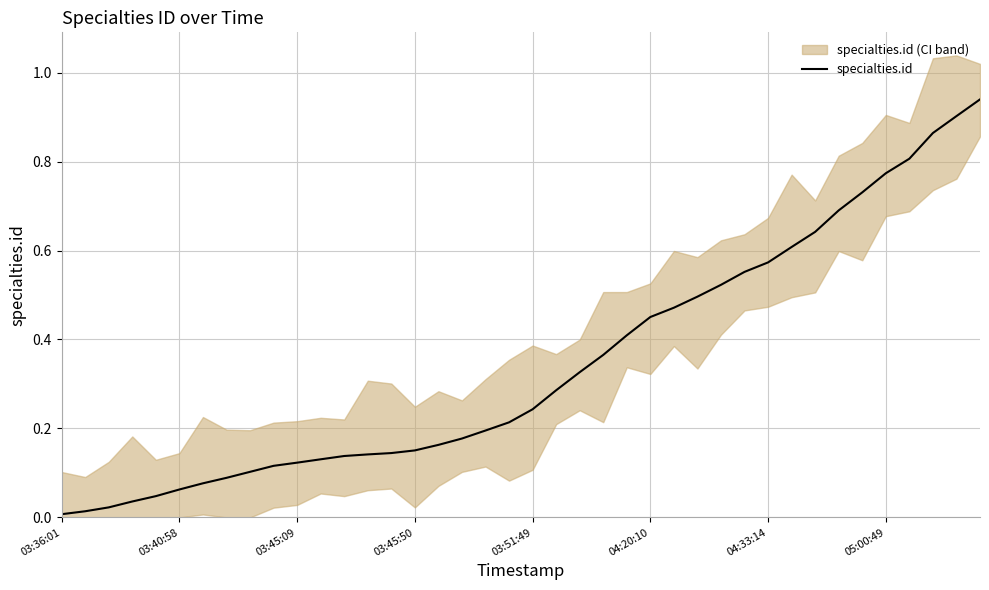

What is the greatest value displayed?

0.9